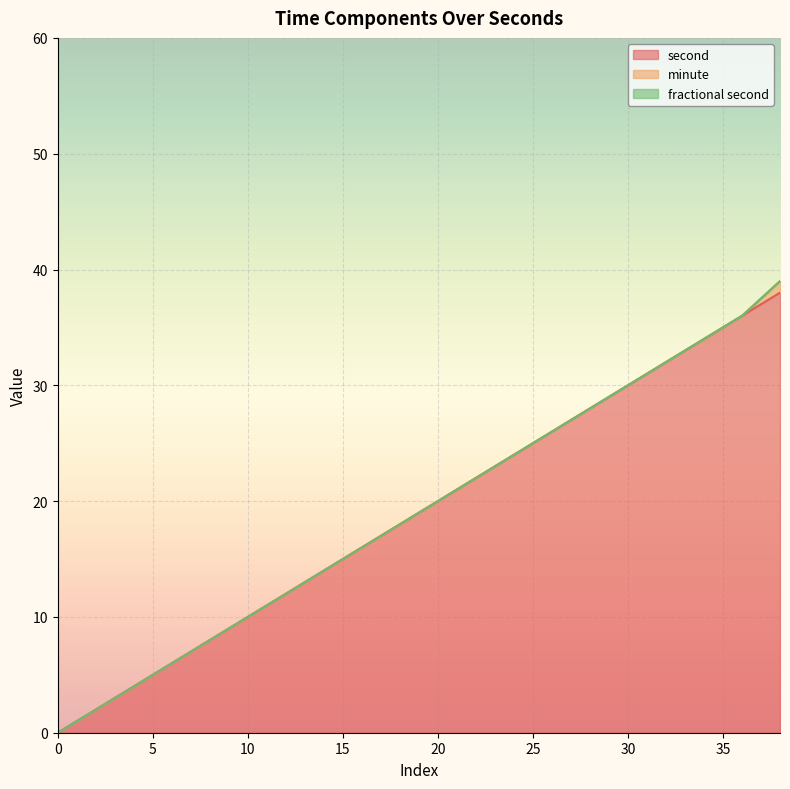

Reading left to right, what are all the values shown in this chart?

second: 0	2	4	6	8	10	12	14	16	18	20	22	24	26	28	30	32	34	36	38
minute: 0	0	0	0	0	0	0	0	0	0	0	0	0	0	0	0	0	0	0	1
fractional second: 0	0	0	0	0	0	0	0	0	0	0	0	0	0	0	0	0	0	0	0